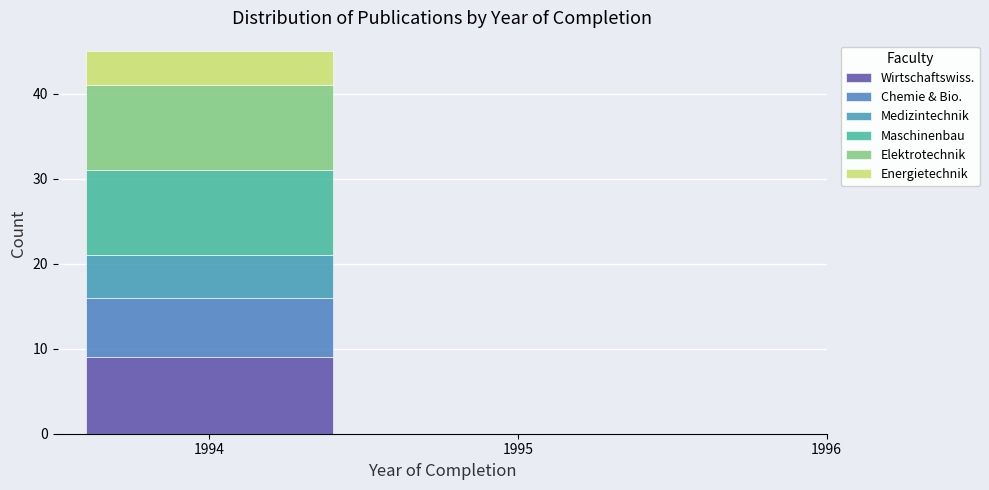

Reading left to right, transcribe this chart: for each stacked bar, give the range it covers on the x-axis and its total height. The values are not printed on the chart, so give them approximately, as read against the axis.

1993.5 to 1994.5: 45
1994.5 to 1995.5: 0